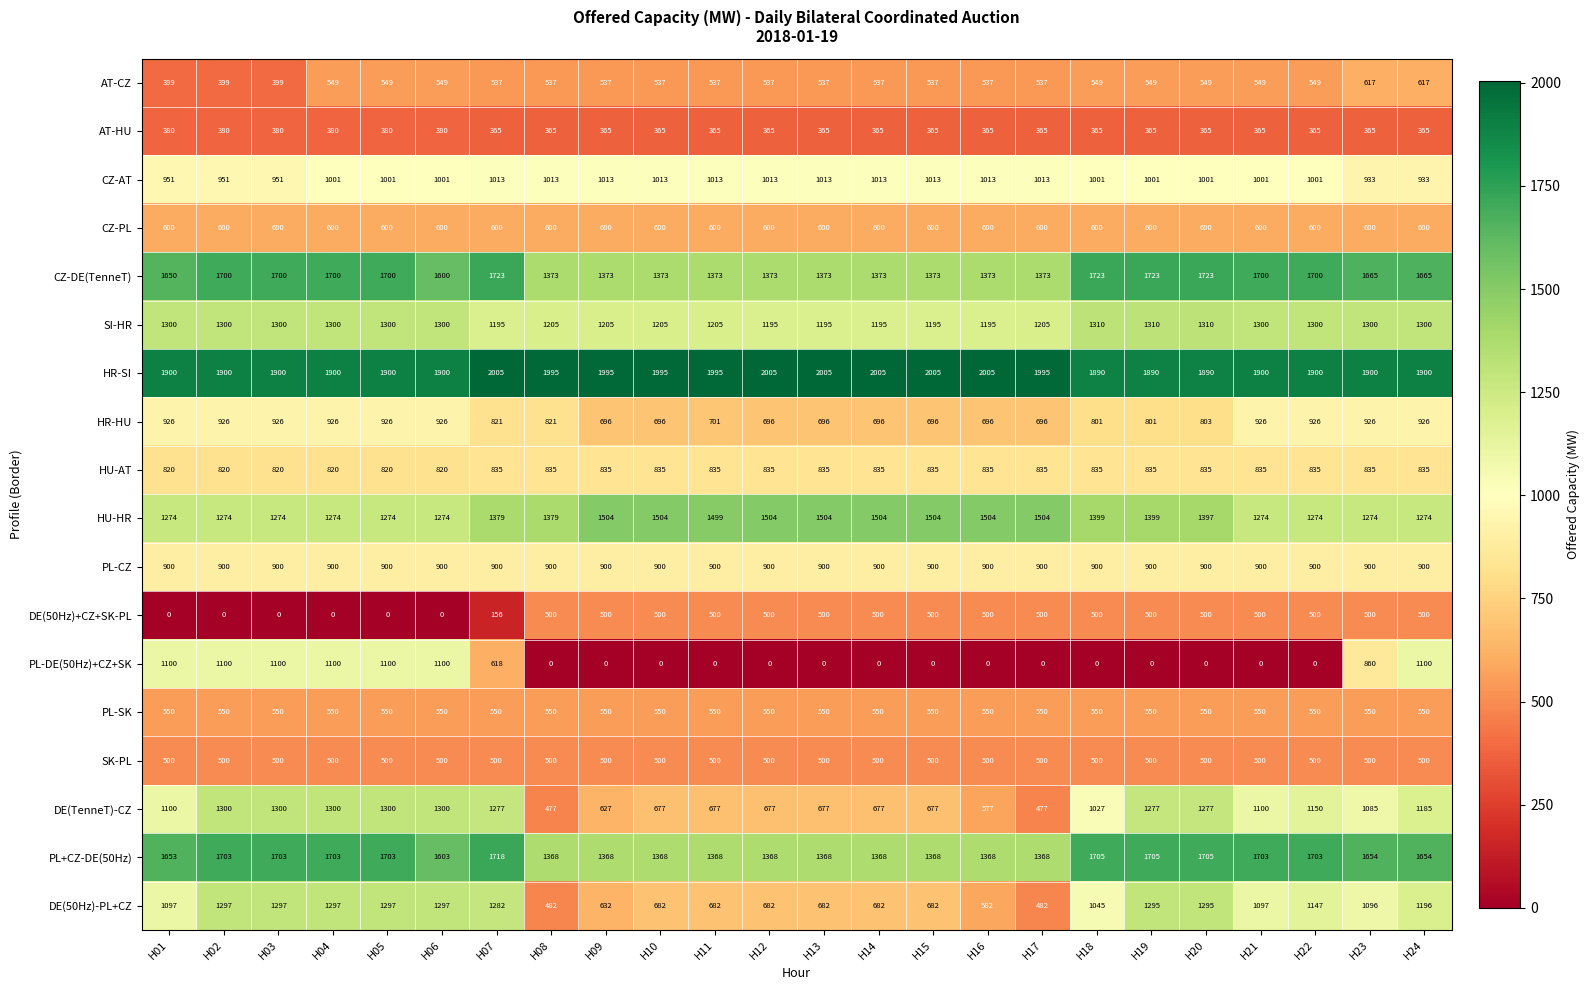

At which category is the sum across all series the highest?

H24